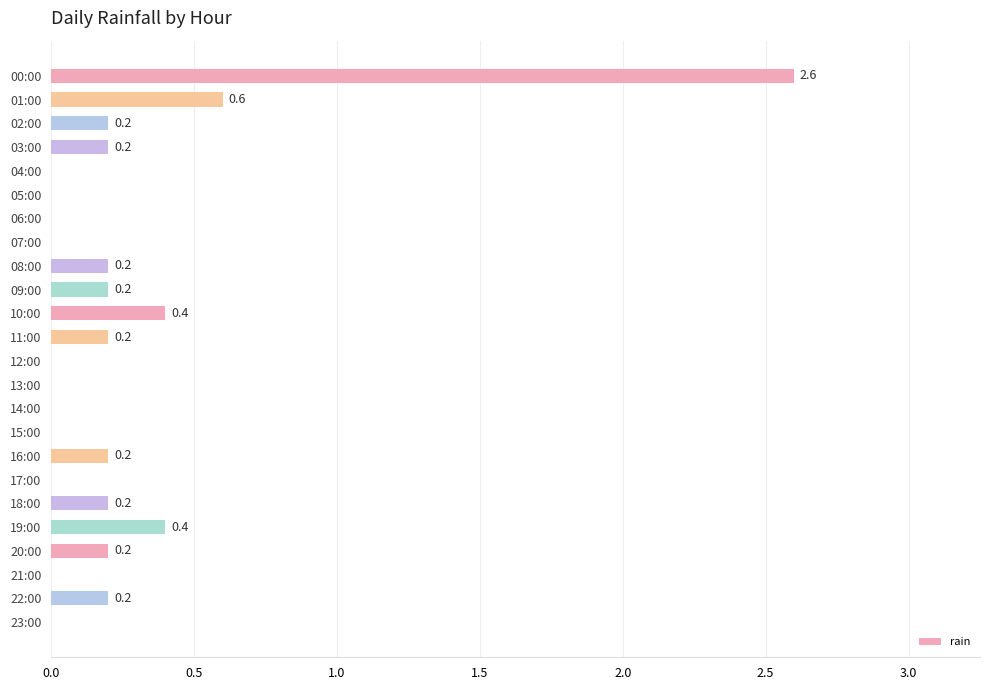

The value at 03:00 is 0.2. True or false?

True